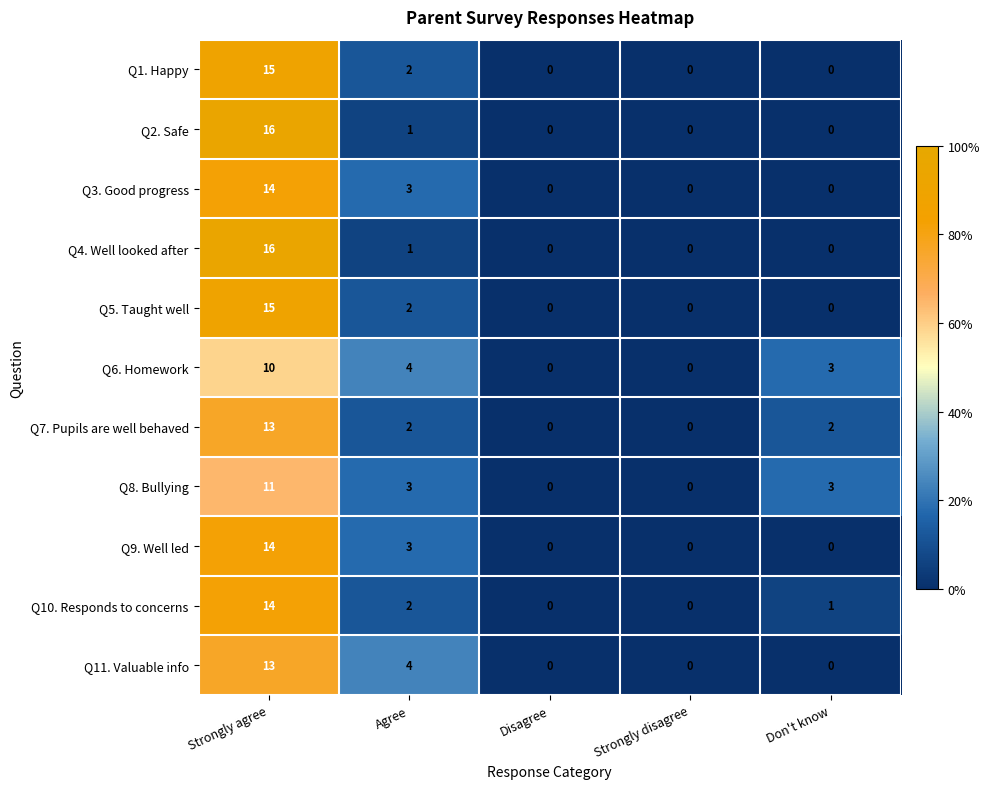

How many values in Q6. Homework are above zero?

3